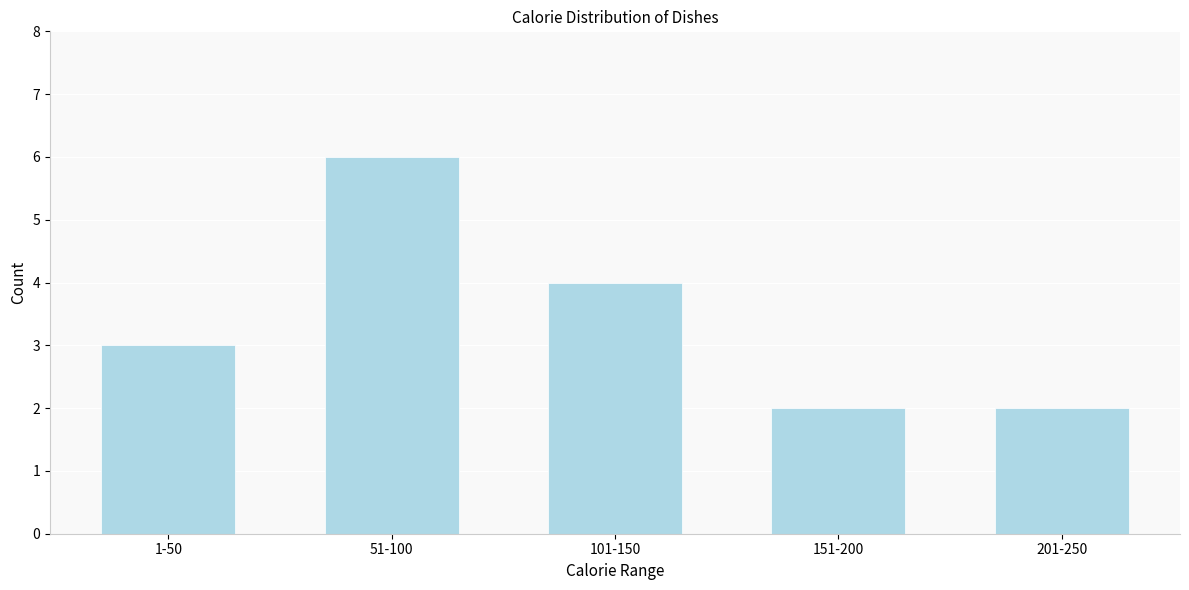

Reading right to left, extract all data points from this chart.

201-250=2	151-200=2	101-150=4	51-100=6	1-50=3